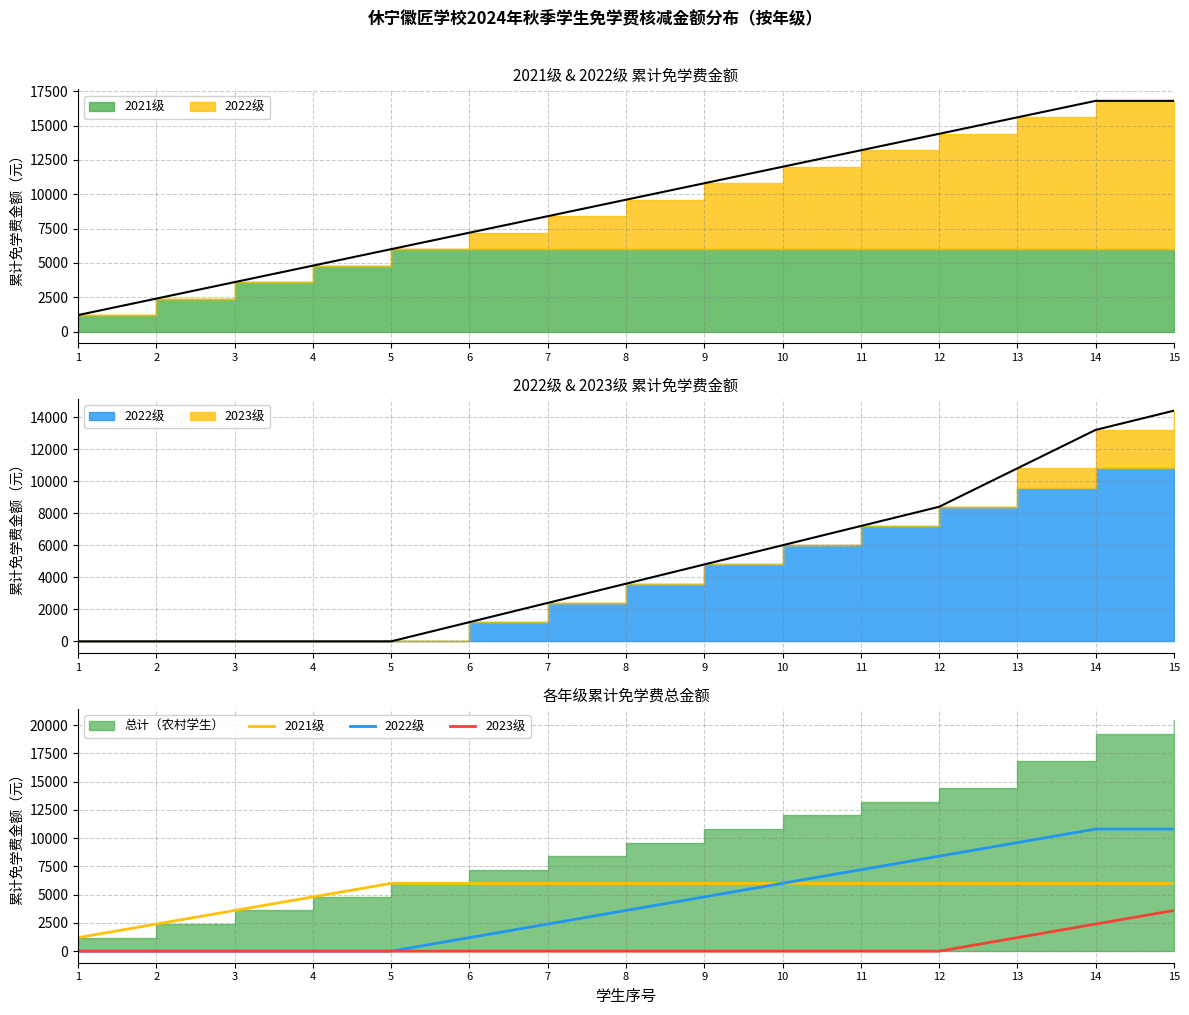

Does the chart have visible grid lines?

Yes